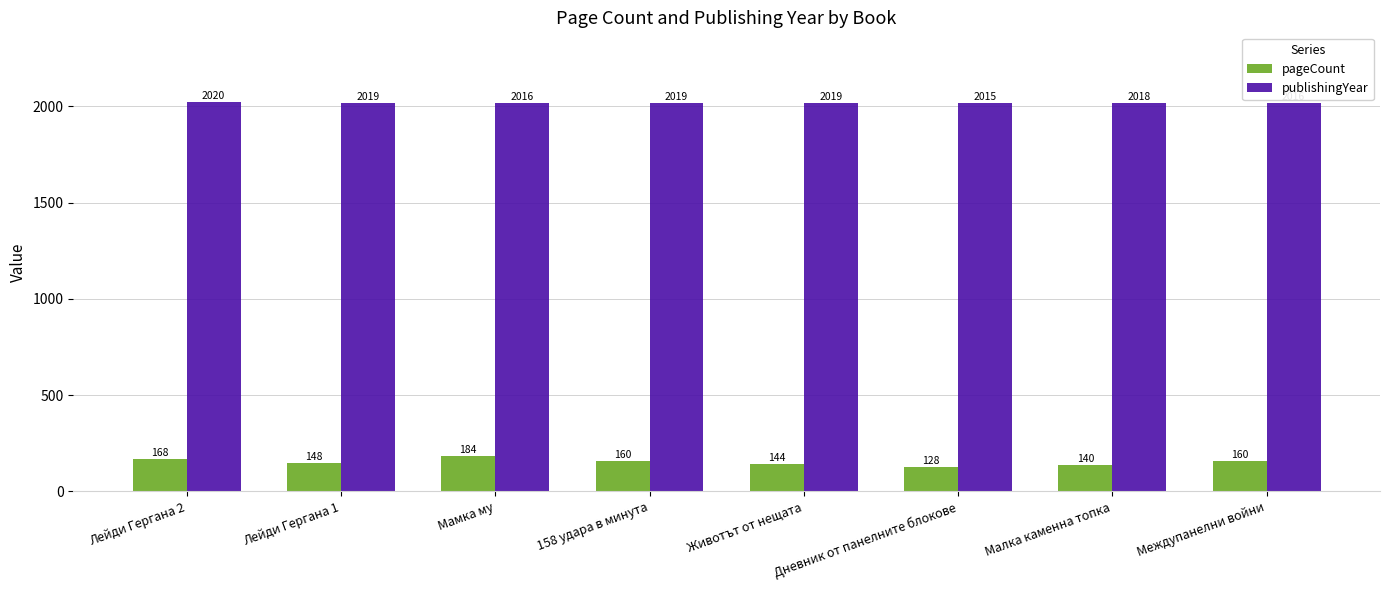

True or false: pageCount has a value of 184 at Мамка му.

True